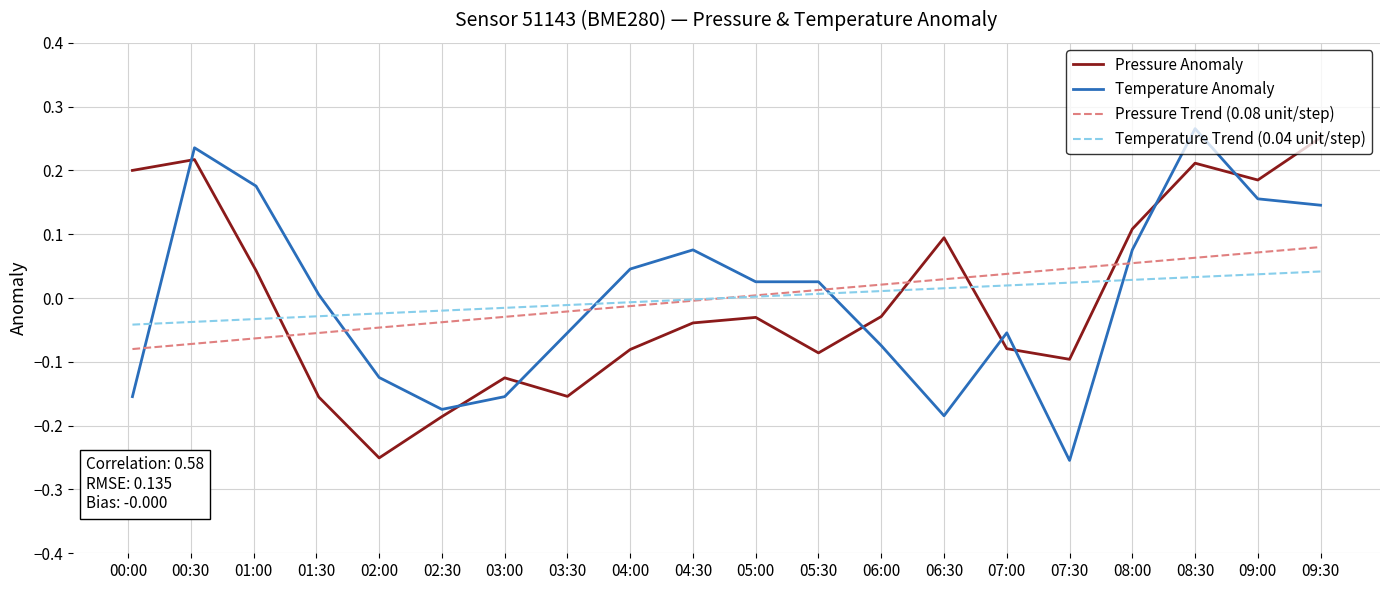

Count the number of categories in the chart.

20